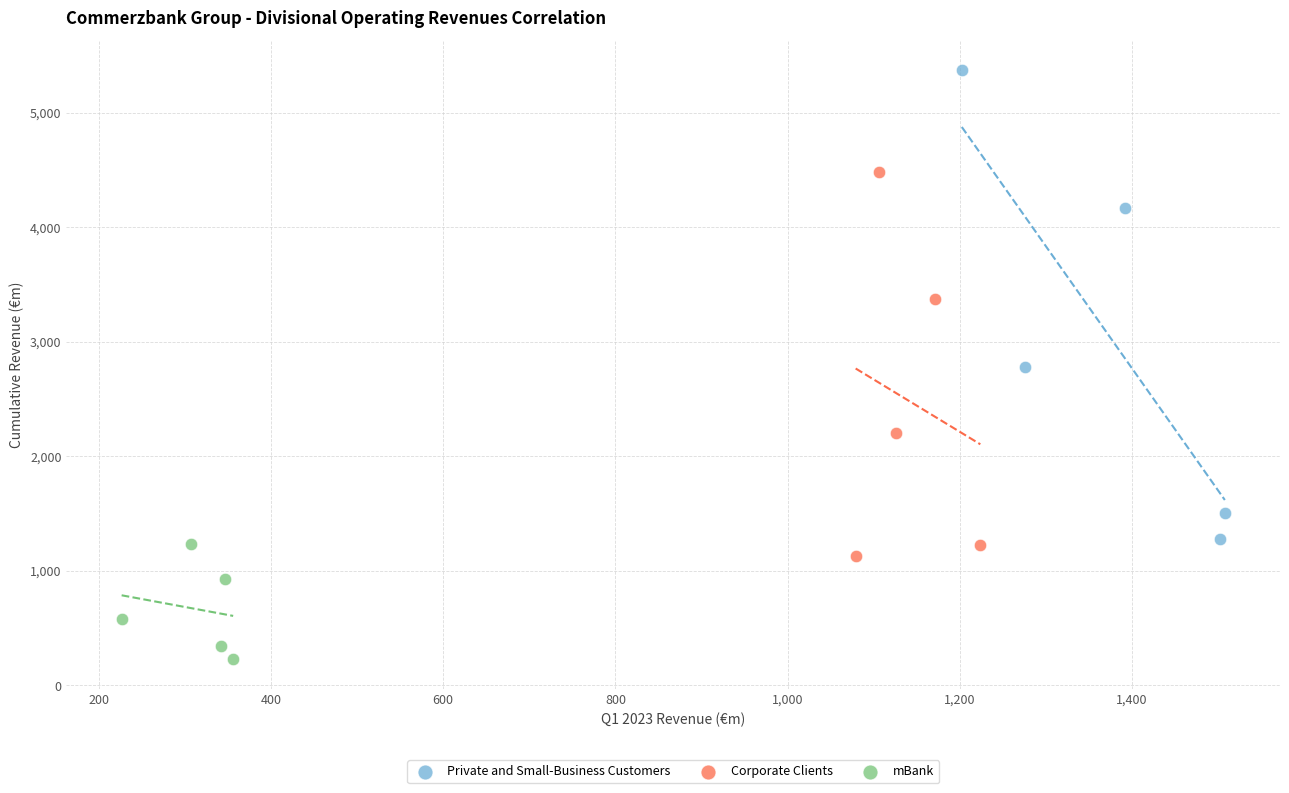

Which series has the widest spread of Y values?

Private and Small-Business Customers